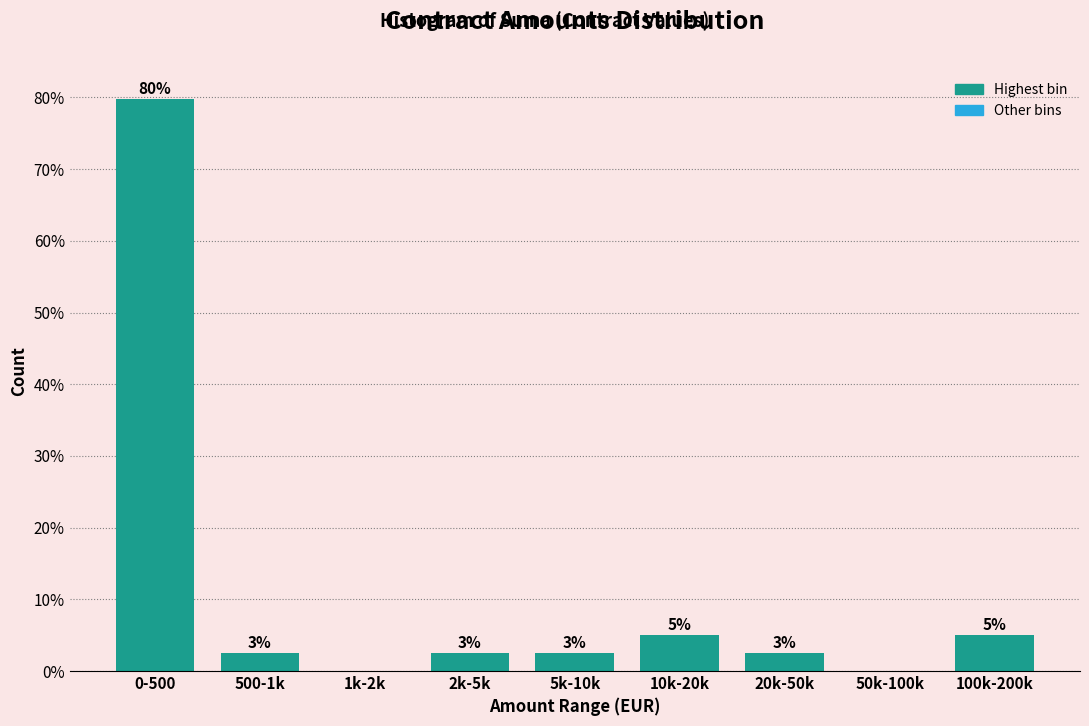

Are the bars horizontal?

No